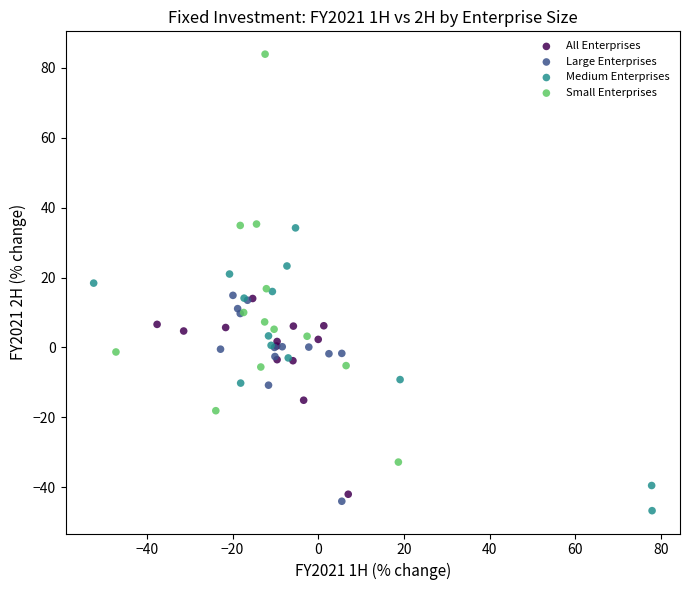

Which series reaches the maximum Y coordinate?

Small Enterprises